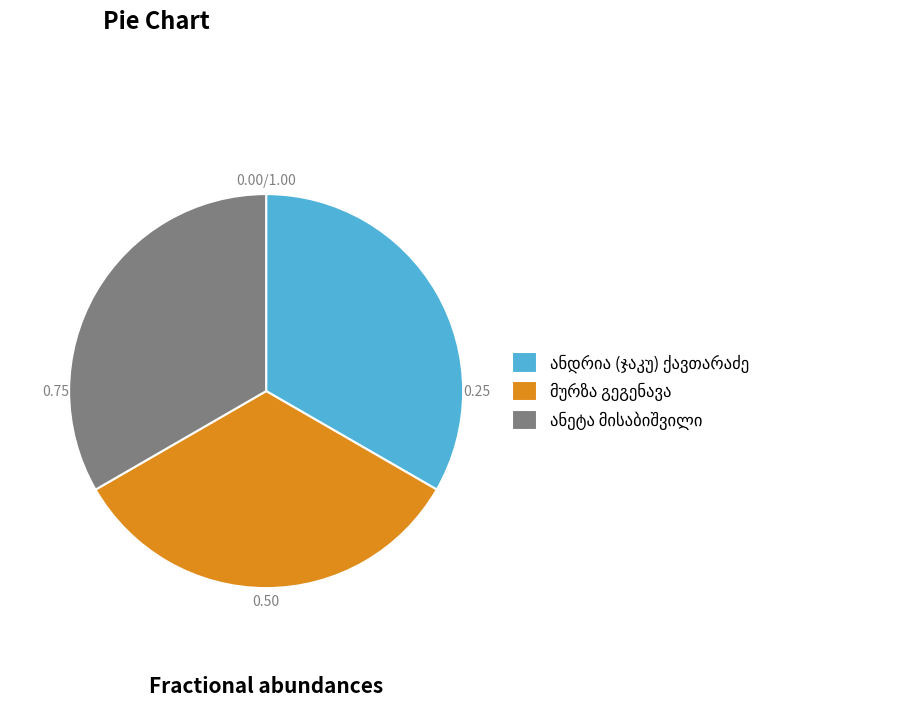

Is there any slice that represents more than half of the pie?

No